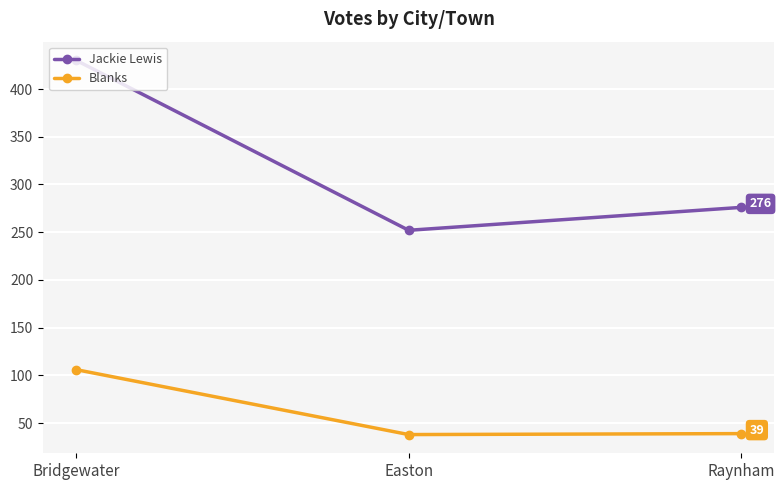

What is the spread (max minus min) of values at Raynham?

237